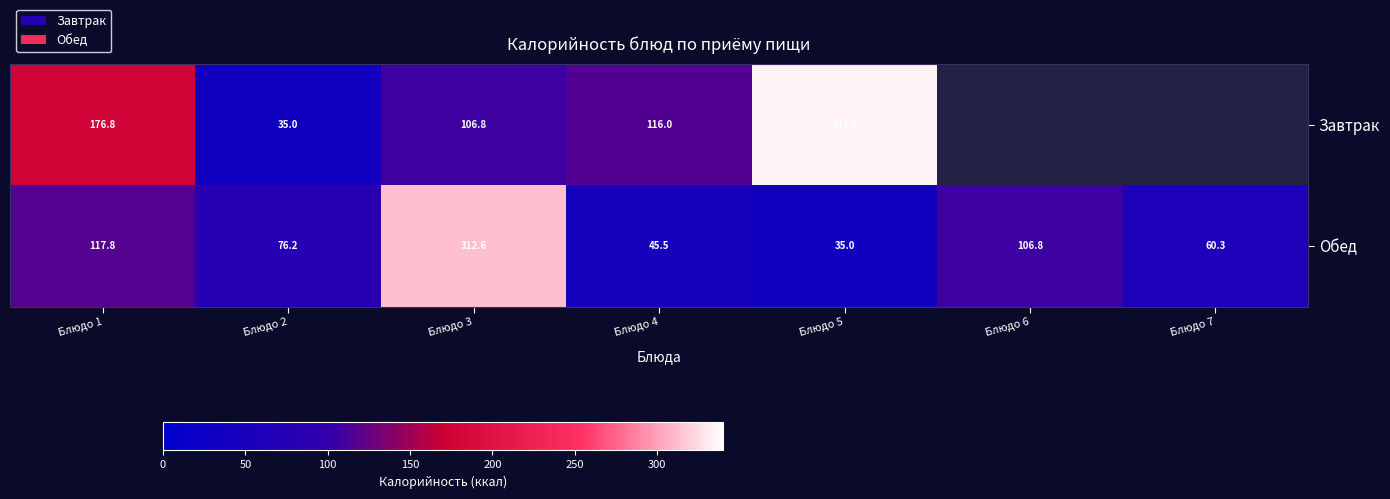

At which category does the chart reach its minimum across all series?

Блюдо 2